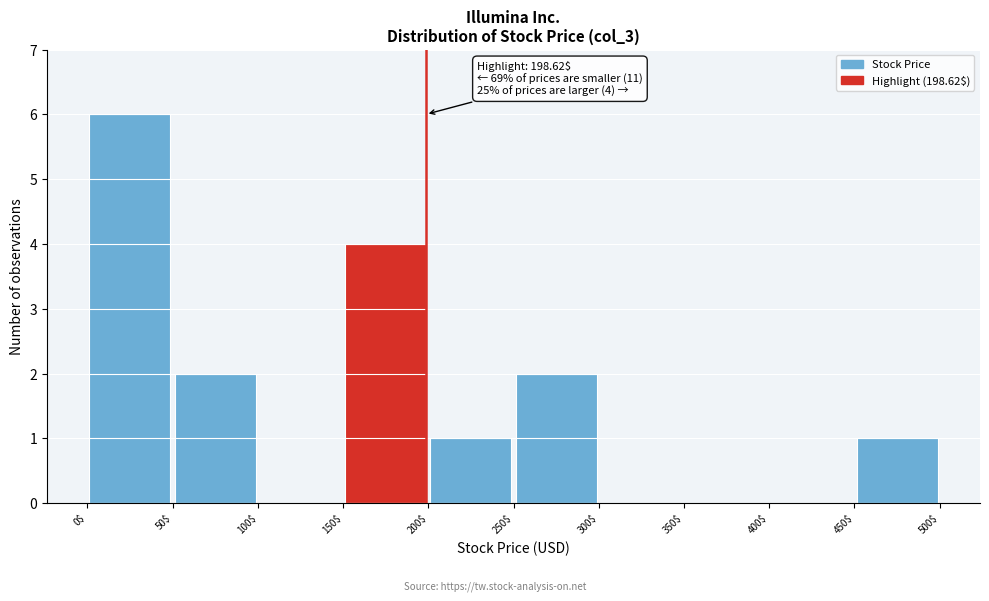

Which range on the x-axis has the tallest bar?

0$ to 50$